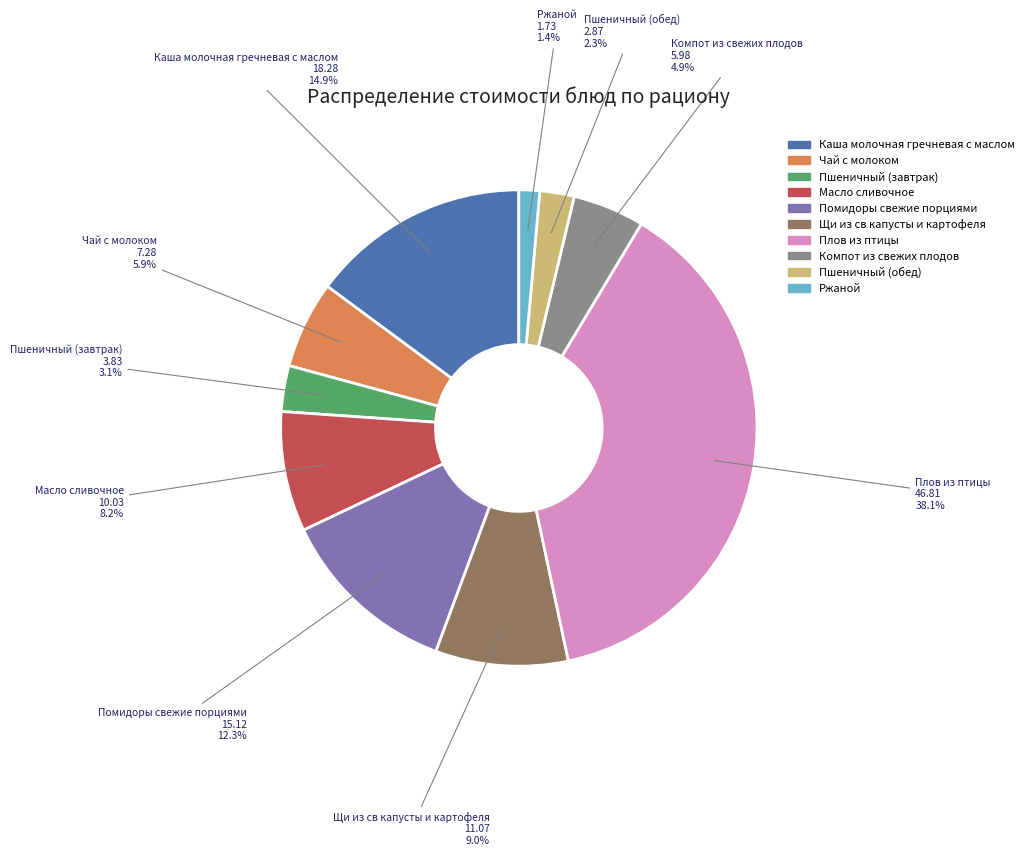

To the nearest percent, what percentage of the pie is Каша молочная гречневая с маслом?

15%